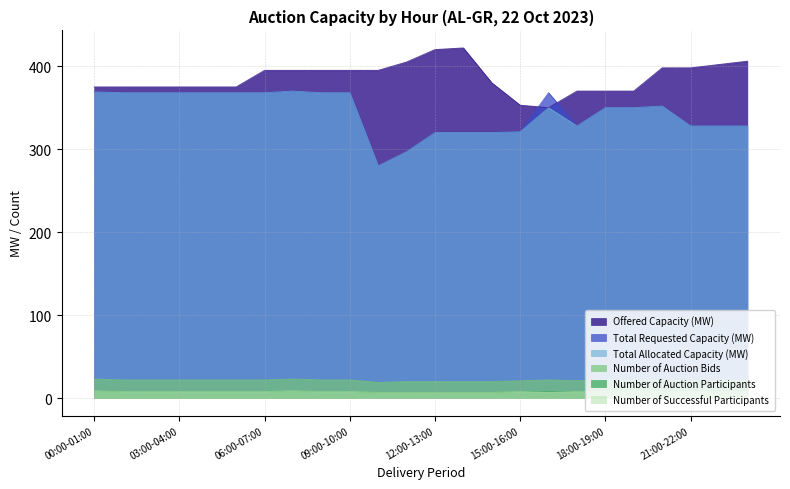

How many series are shown in this chart?

6